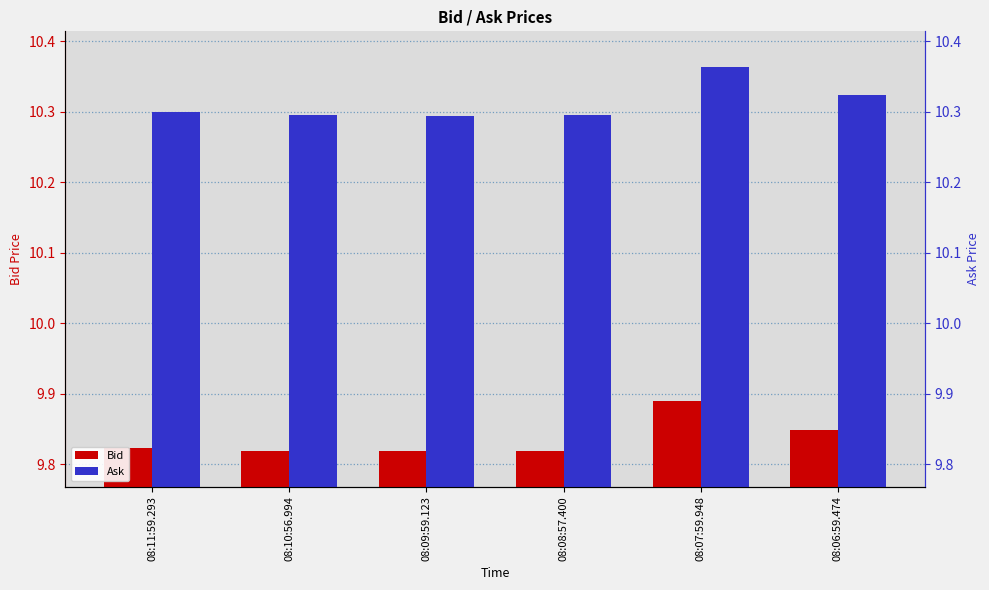

The value of Ask at 08:07:59.948 is 10.4. True or false?

True